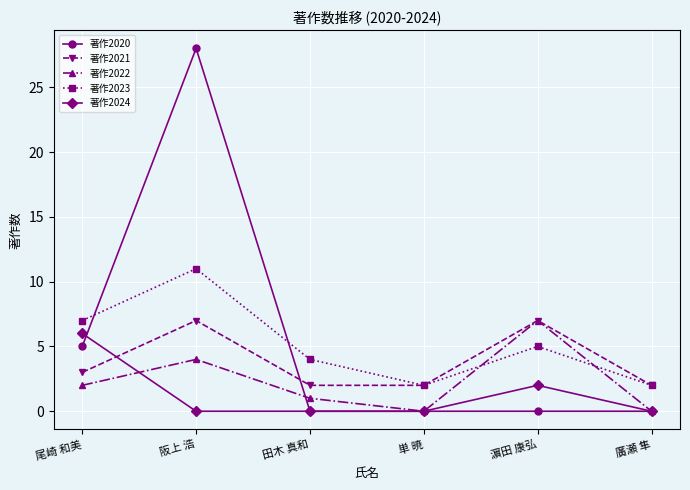

The value of 著作2021 at 濵田 康弘 is 7. True or false?

True